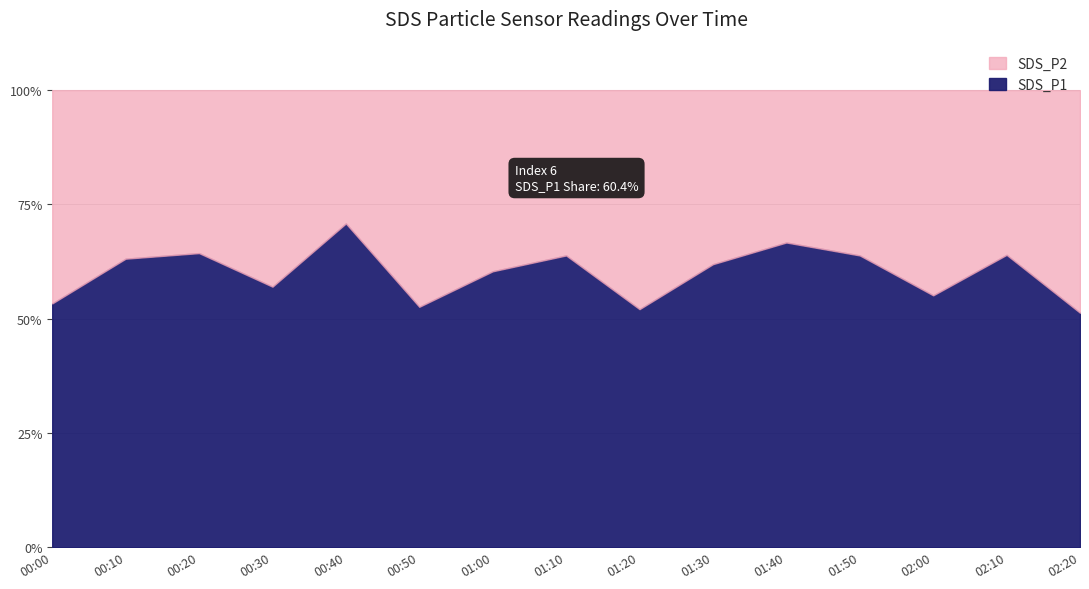

True or false: SDS_P2 and SDS_P1 intersect in this chart.

False